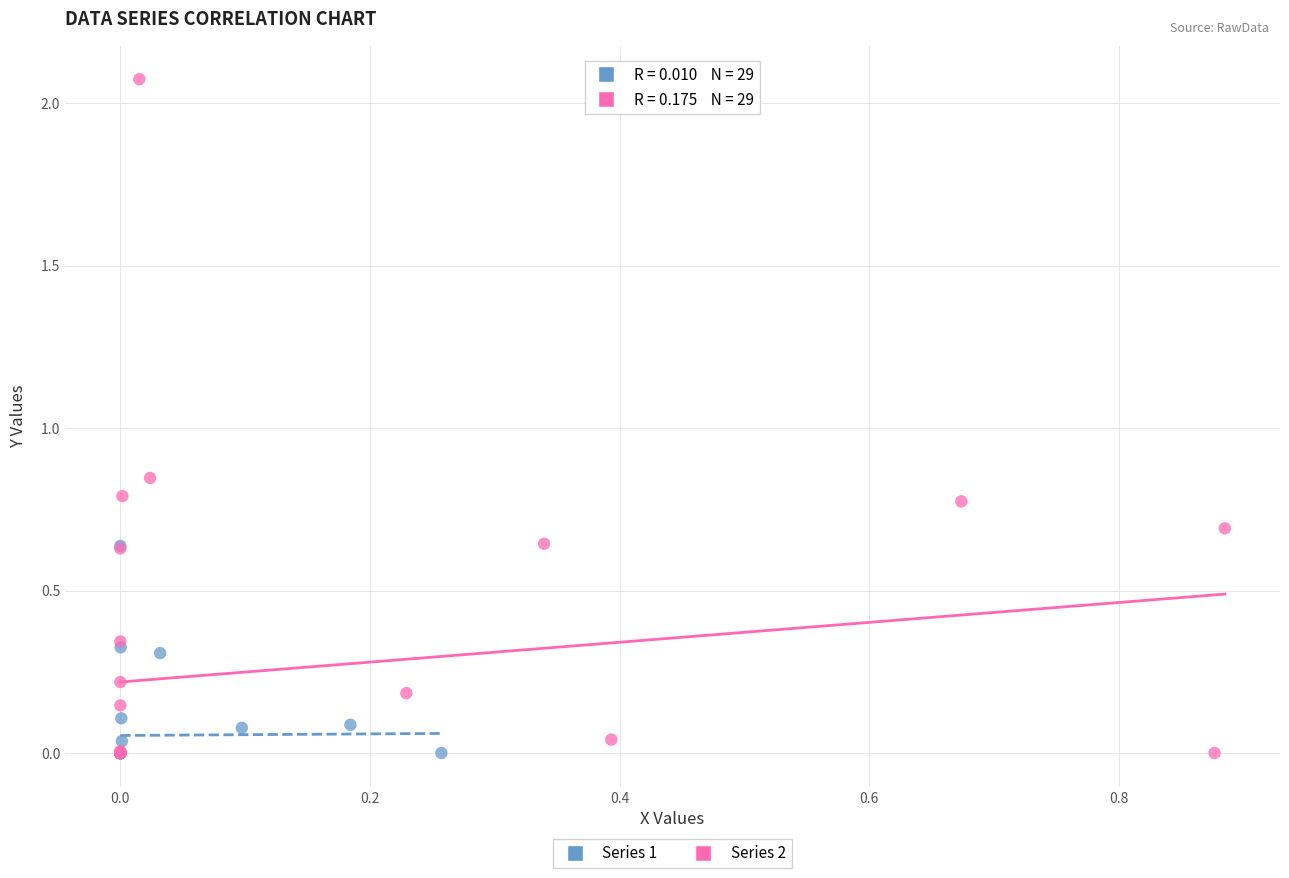

Which series has the largest Y range (max minus min)?

Series 2